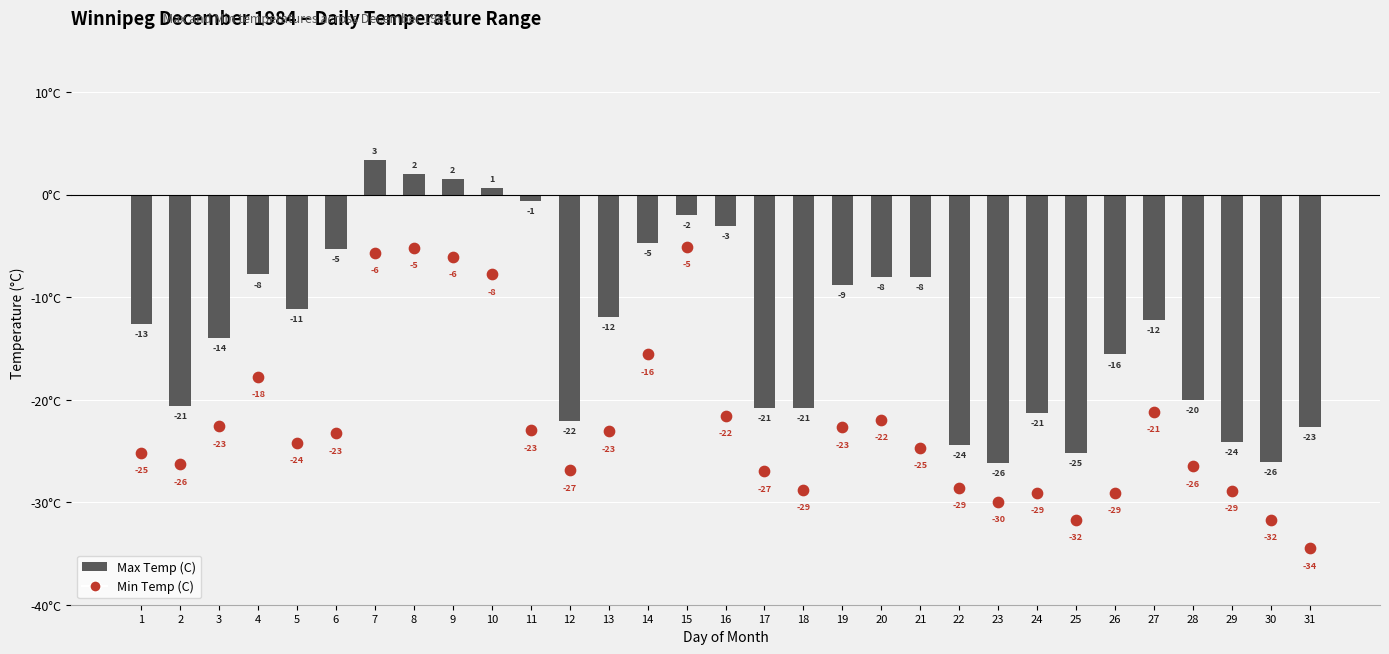

Which series has the largest total across all categories?

Max Temp (C)